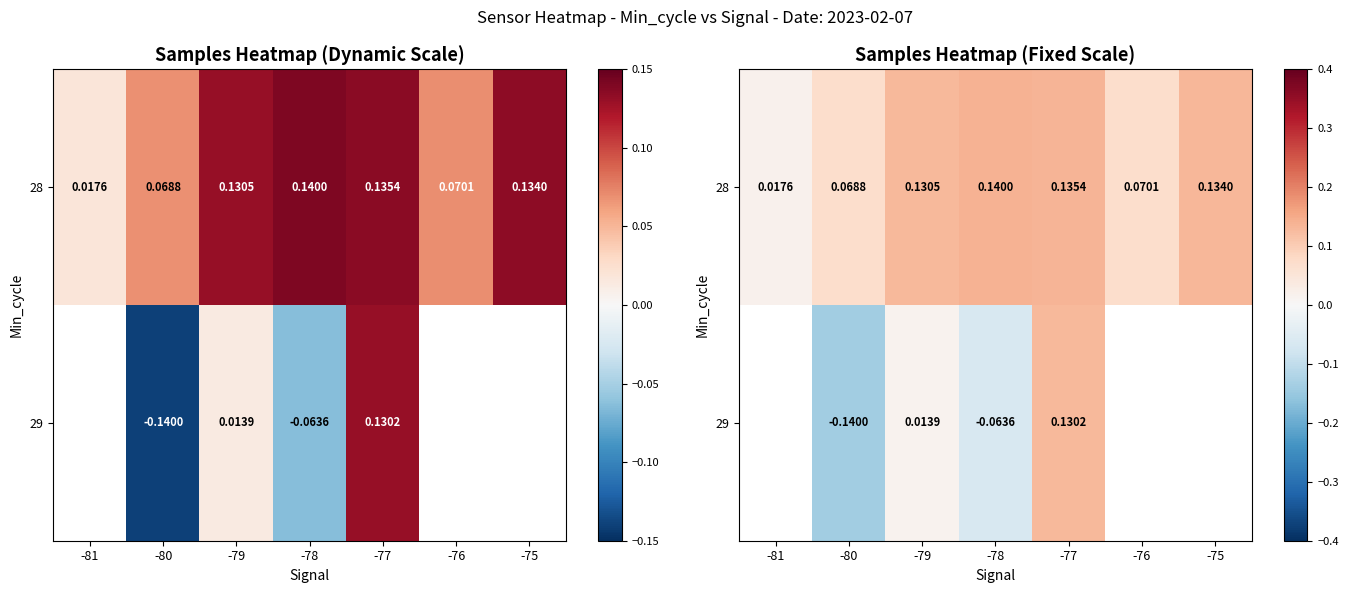

What is the total value across all series at -78?

0.1